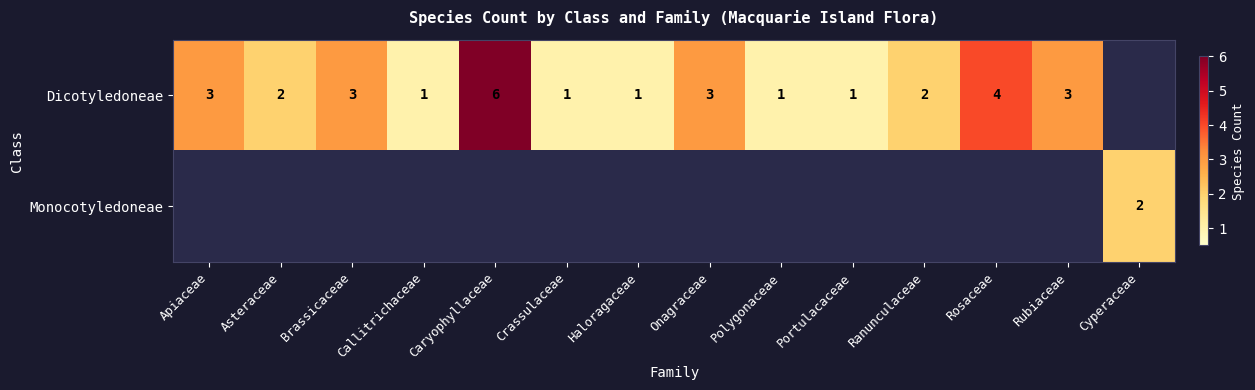

At how many categories does at least one series exceed 0?

14